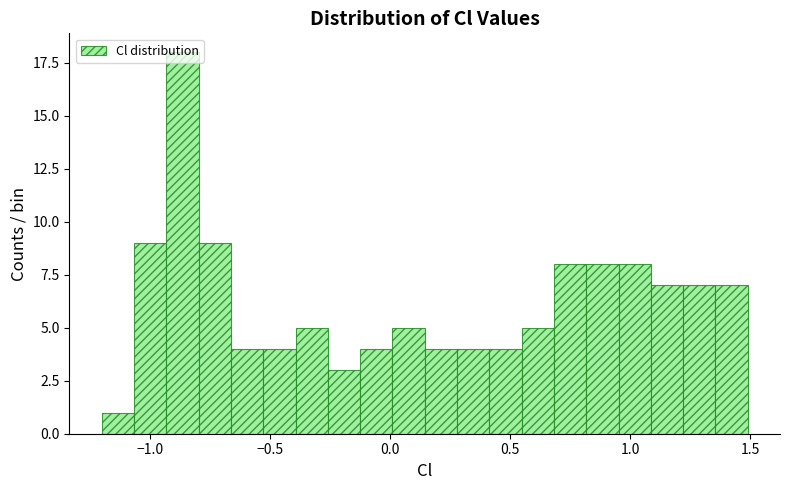

Around what value on the x-axis is the tallest bar? Give the approximate position of its centre, as read against the axis.

-0.85